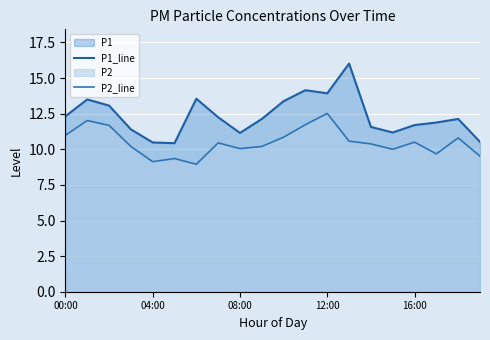

Which category has the lowest value across all series?

6